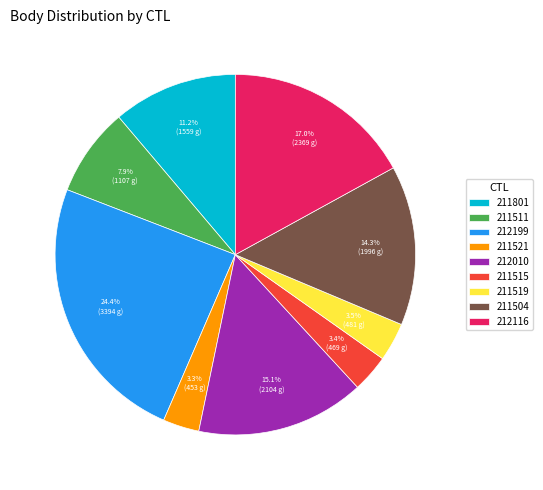

Does 211504 represent more than half of the total?

No